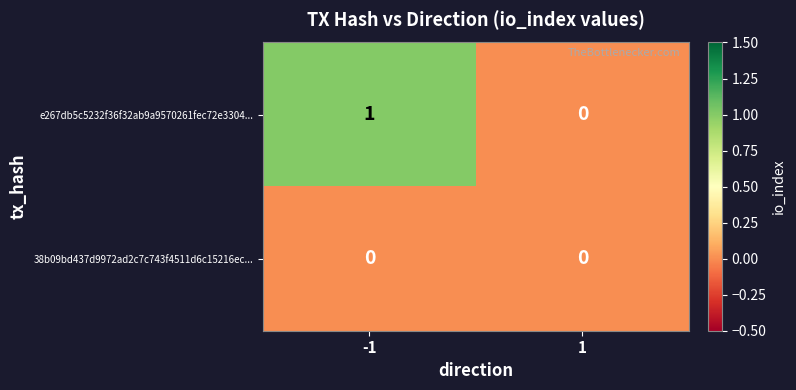

Rank the categories by e267db5c5232f36f32ab9a9570261fec72e3304... value from lowest to highest.

1, -1